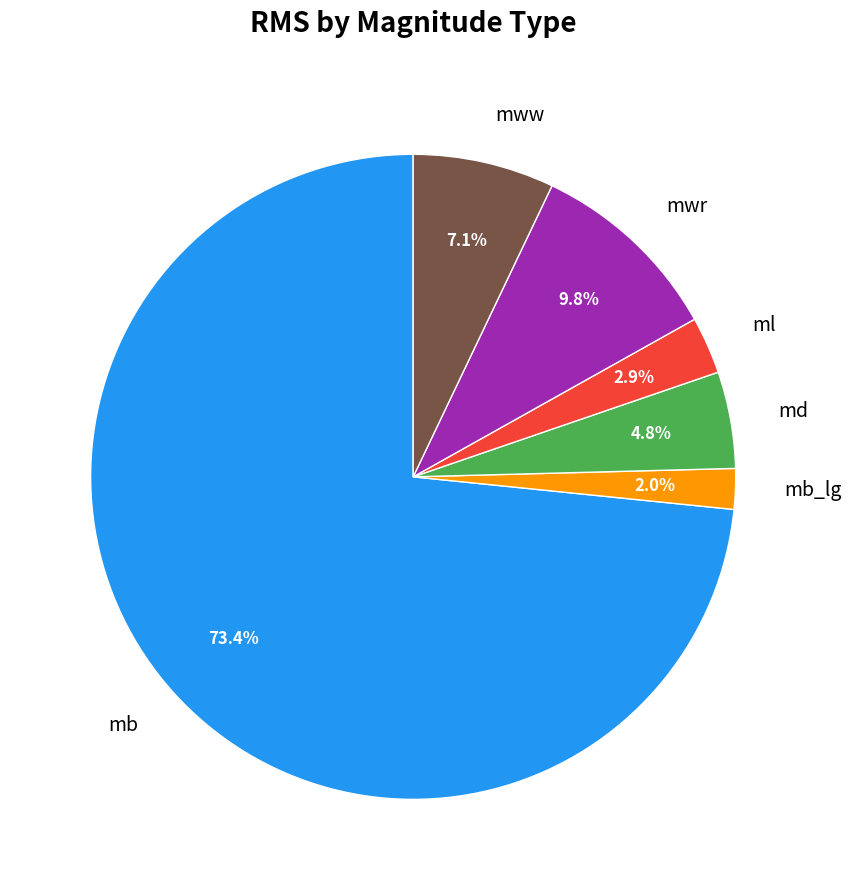

What is the ratio of the value at md to the value at mwr?

0.5